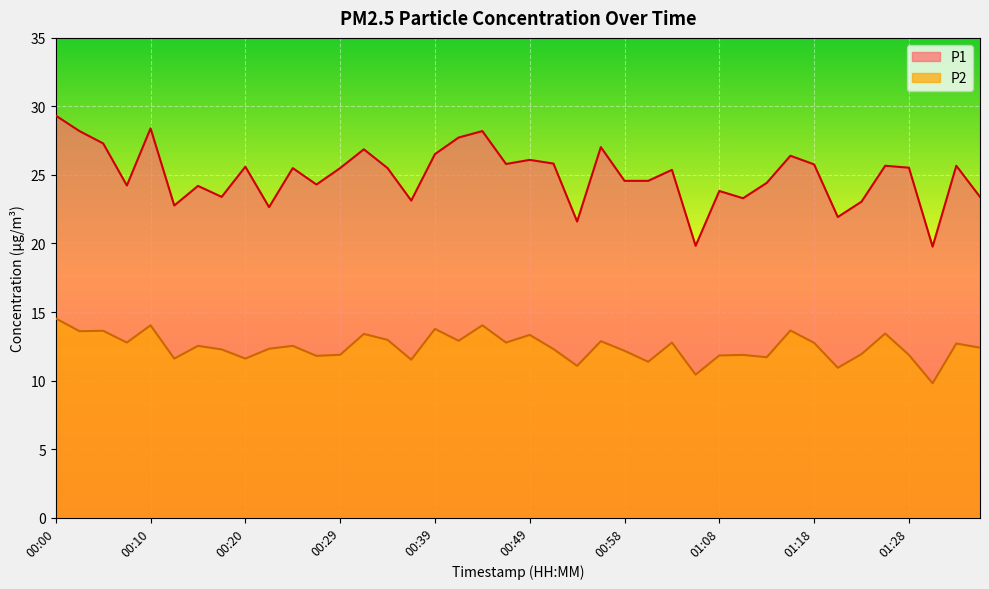

How many values in the P2 series exceed 12?

25